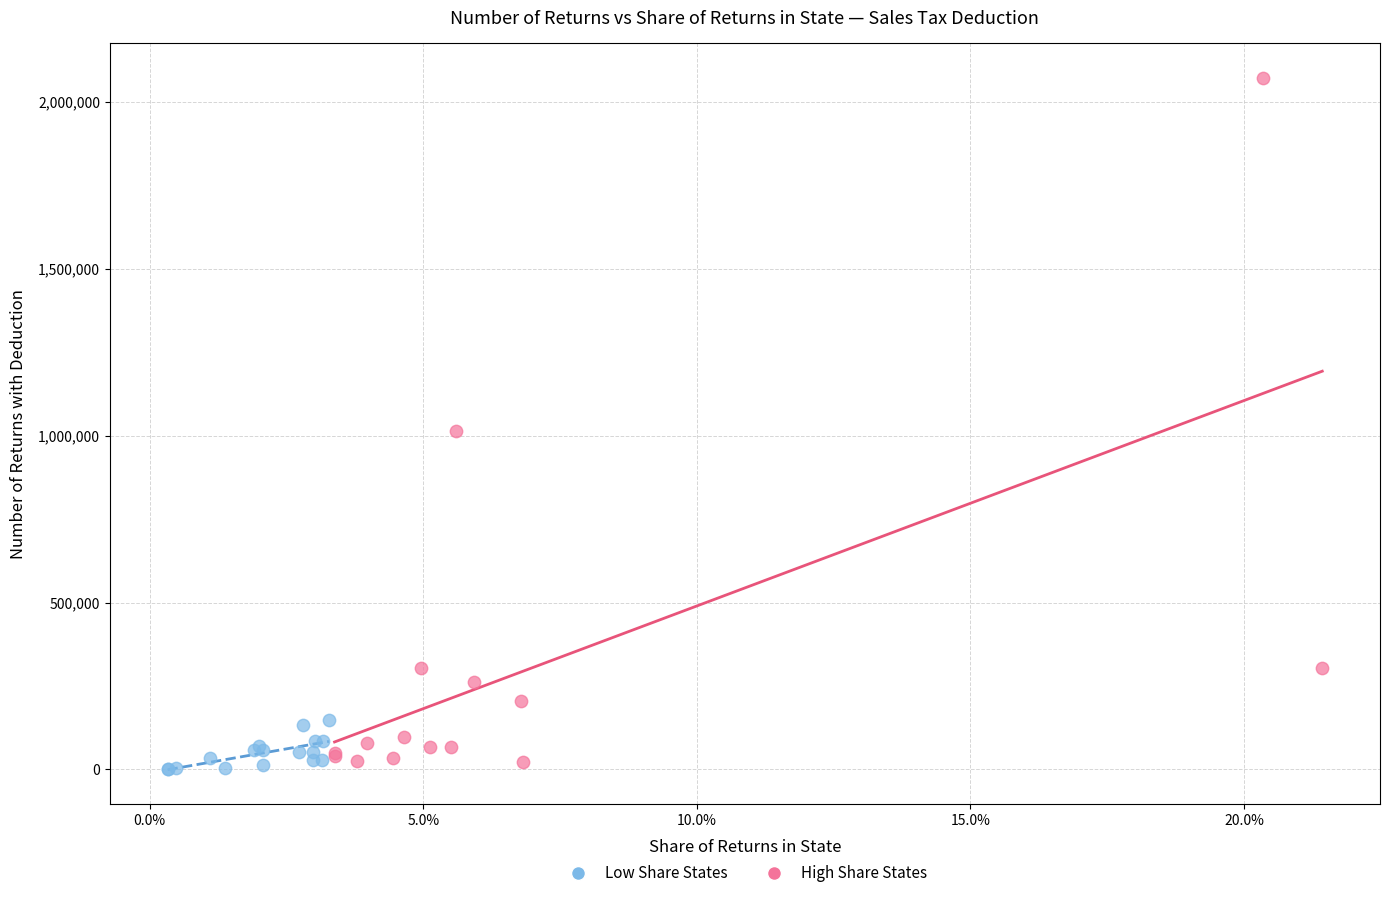

What are all the series names shown in the legend?

Low Share States, High Share States